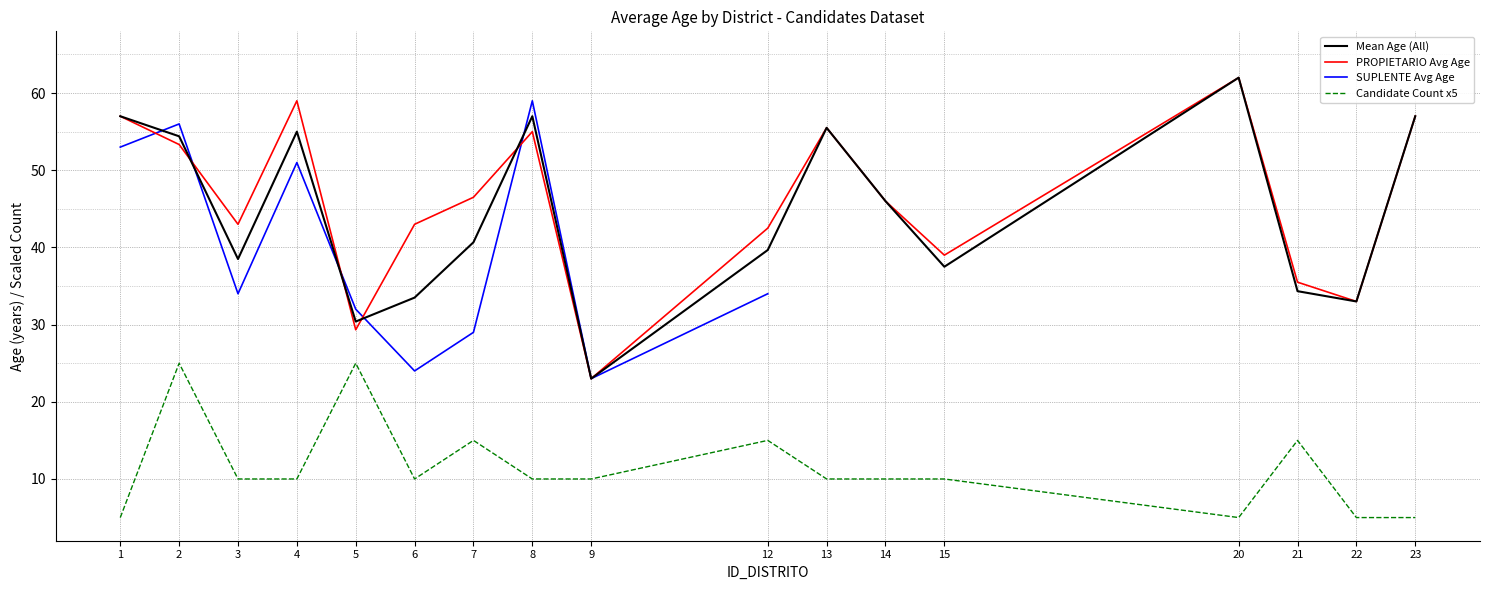

What are all the series names shown in the legend?

Mean Age (All), PROPIETARIO Avg Age, SUPLENTE Avg Age, Candidate Count x5